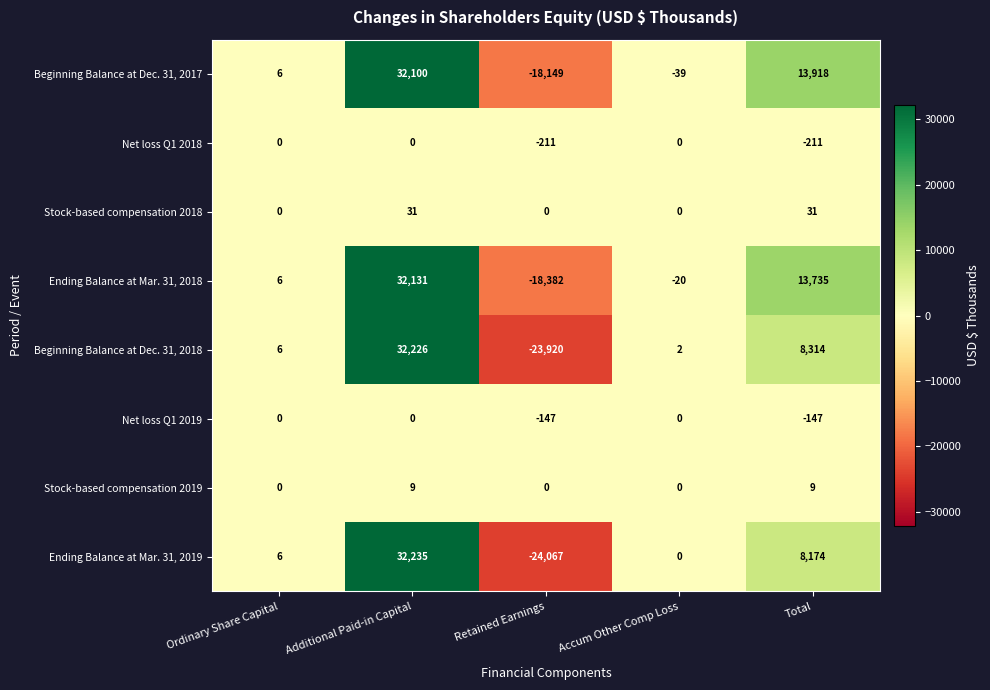

What is the difference between the Ending Balance at Mar. 31, 2018 values at Additional Paid-in Capital and Total?

18396